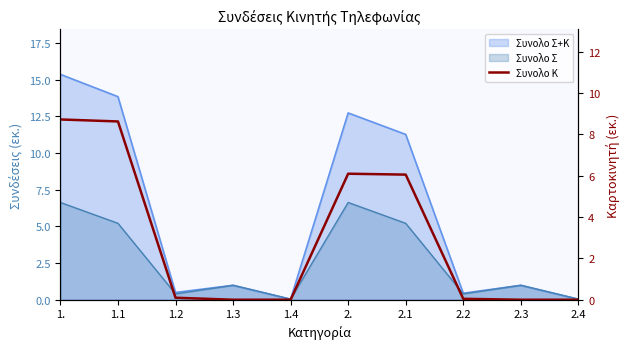

Does the chart have visible grid lines?

No